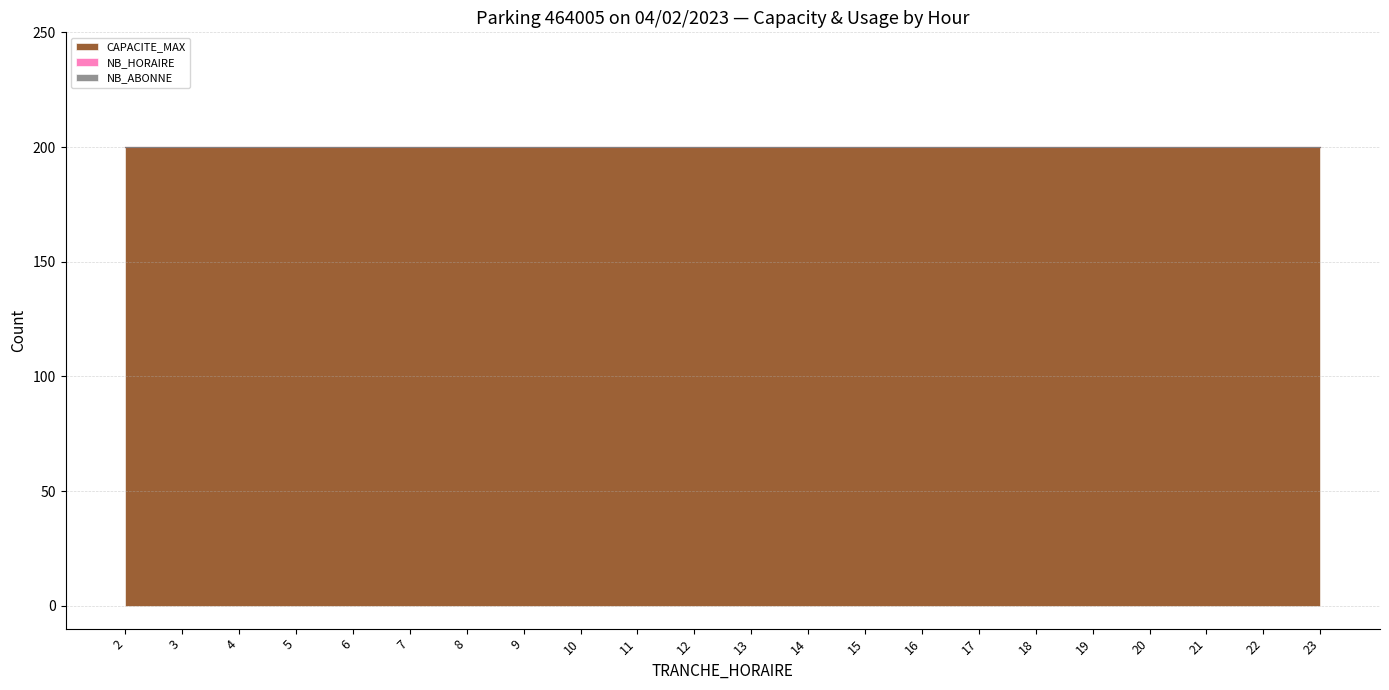

Does the chart have visible grid lines?

Yes